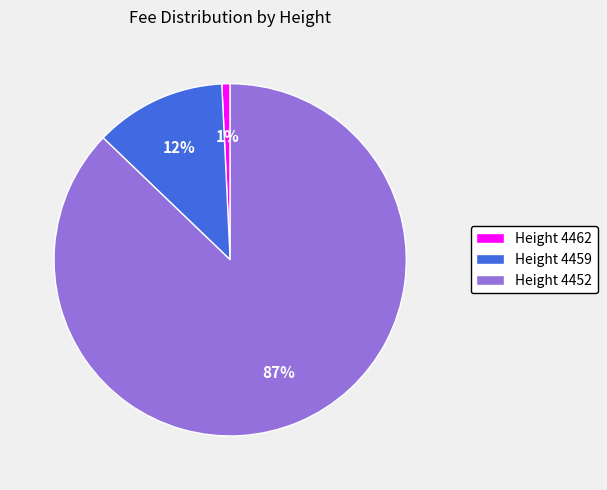

What percentage is the Height 4462 slice, to the nearest percent?

1%